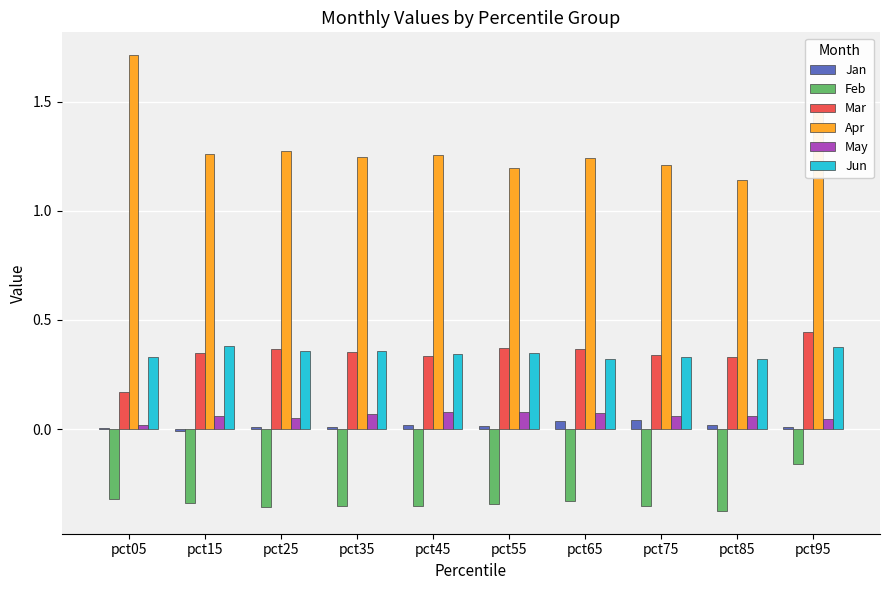

Which series has the largest range (max minus min)?

Apr